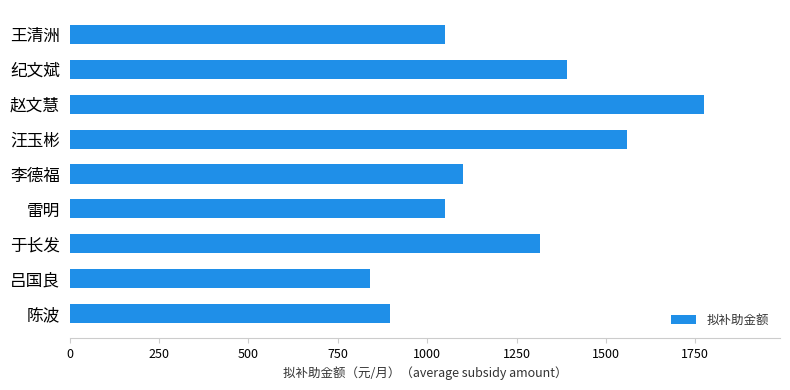

Does the chart contain any negative values?

No